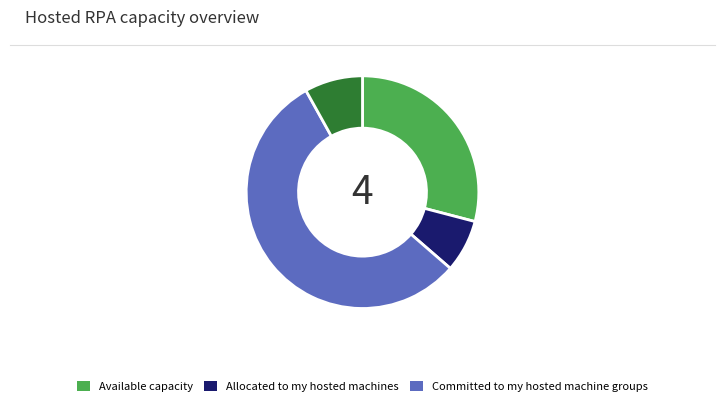

Is there a majority slice in this chart?

Yes